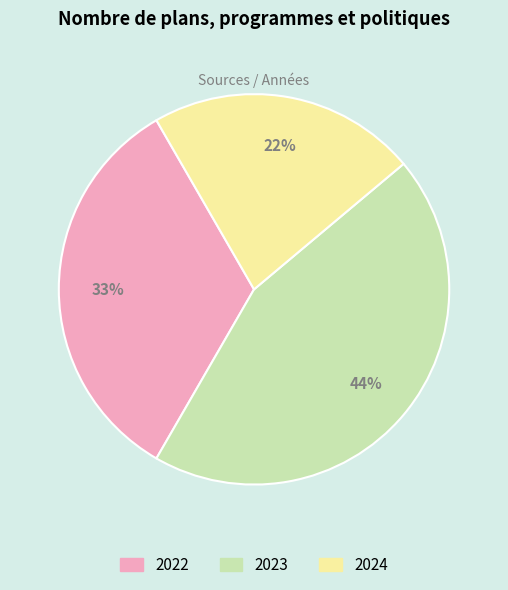

Is it true that 2024 is 22% of the pie?

True